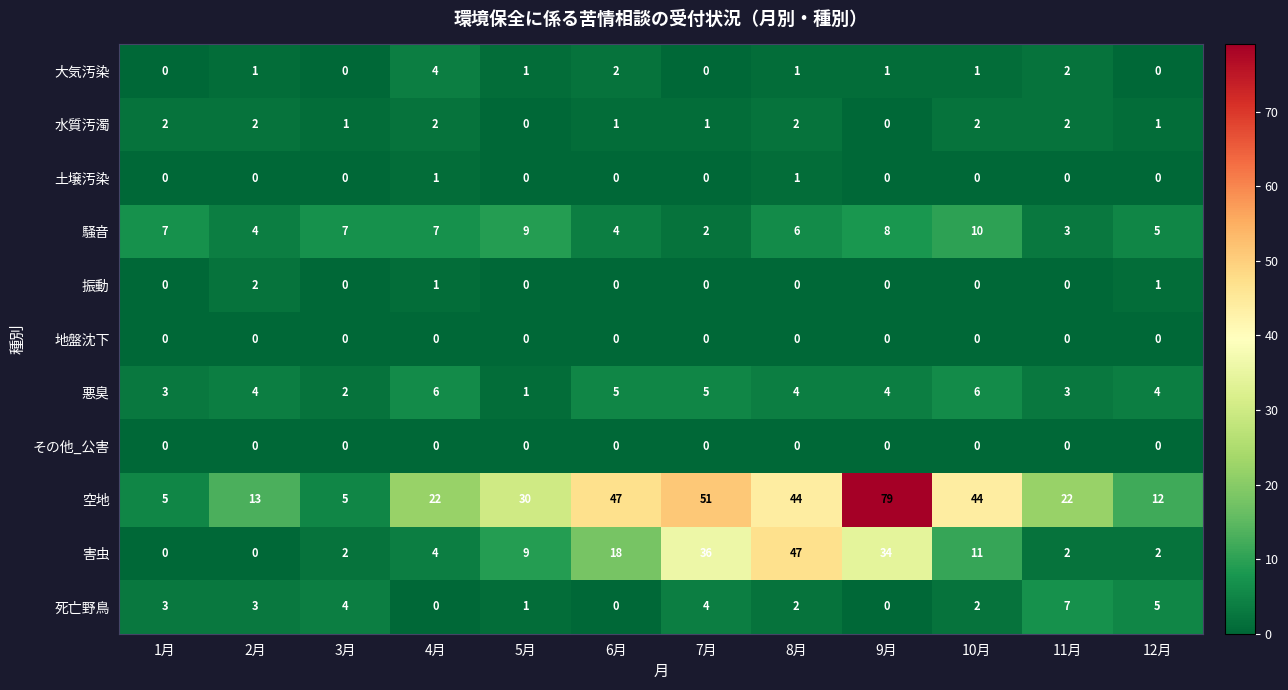

How many 振動 values are between 0 and 1?

11